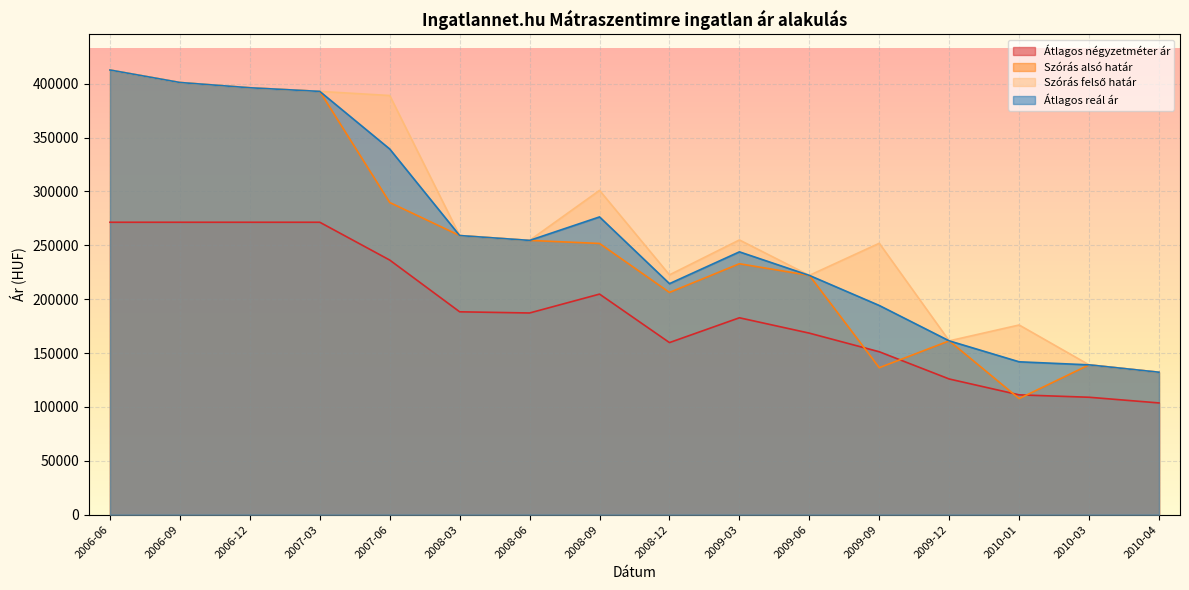

True or false: Átlagos reál ár and Átlagos négyzetméter ár cross at least once.

False